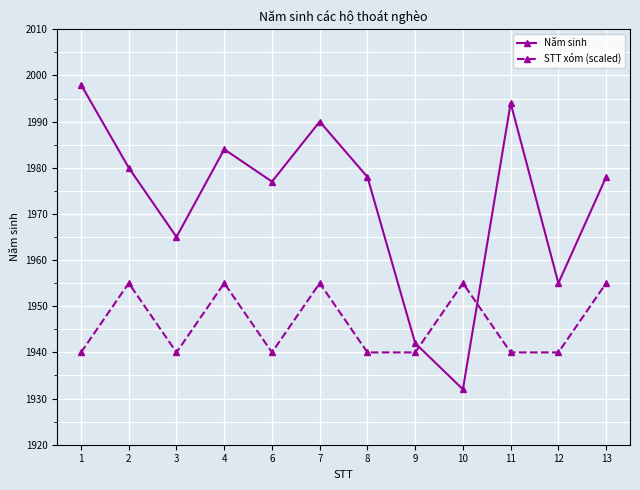

At which category does Năm sinh reach its first local valley?

3